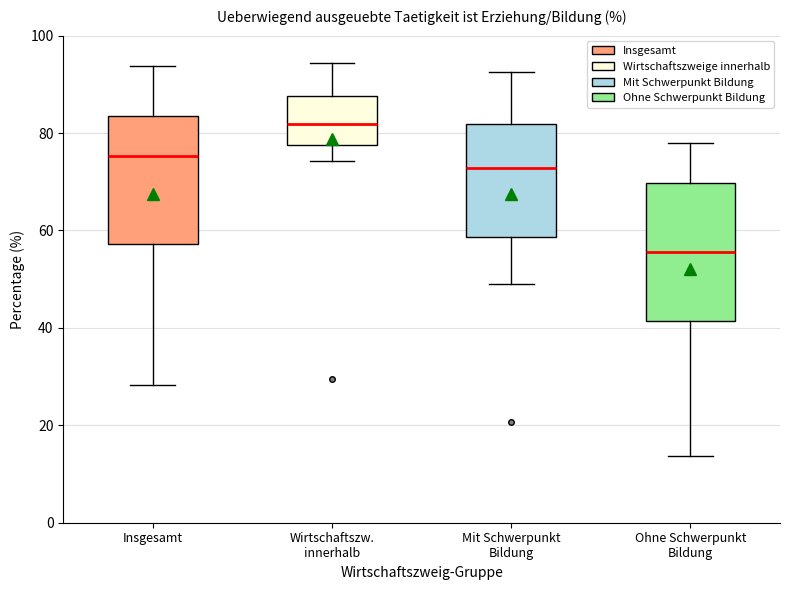

Comparing the boxes themselves (not the whiskers), which one is the tallest?

Ohne Schwerpunkt Bildung